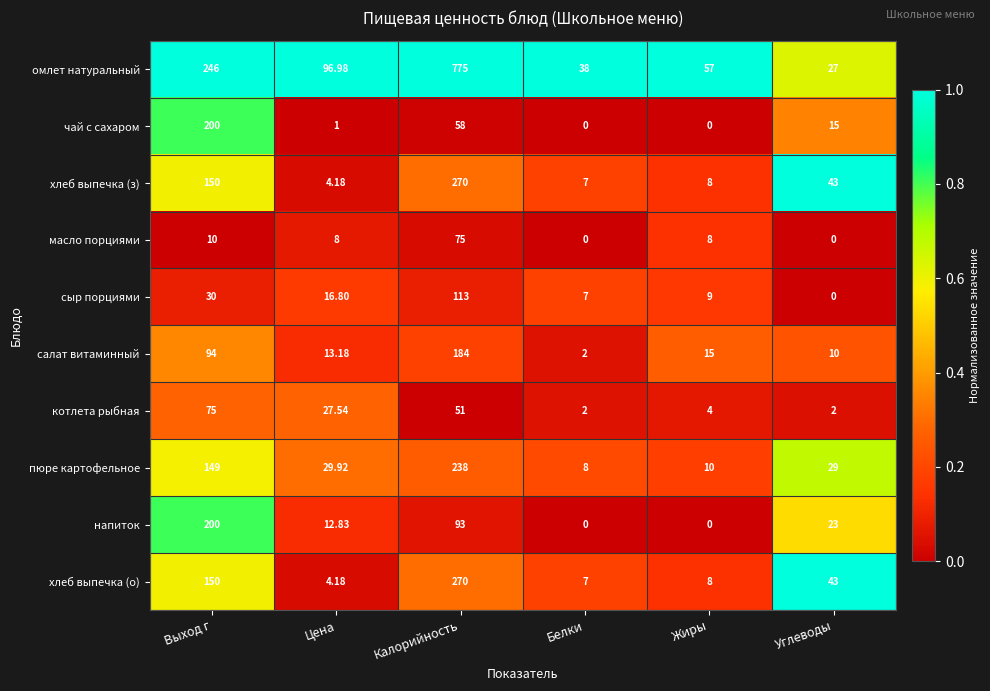

Rank the categories by сыр порциями value from lowest to highest.

Углеводы, Белки, Жиры, Цена, Выход г, Калорийность